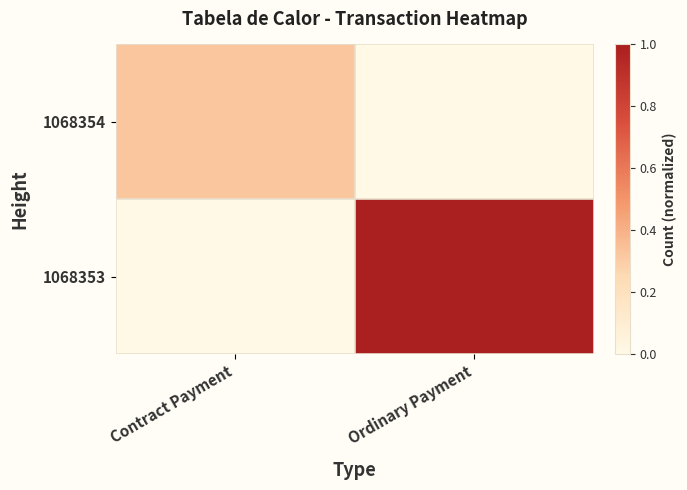

What is the maximum value shown in the chart?

1.0